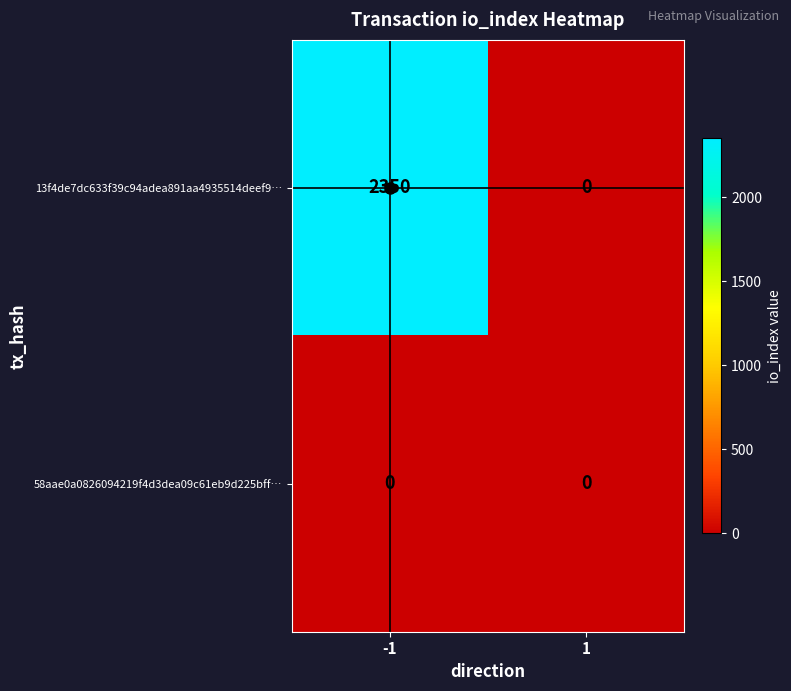

Is it true that 13f4de7dc633f39c94adea891aa4935514deef9… equals 3232 at -1?

False